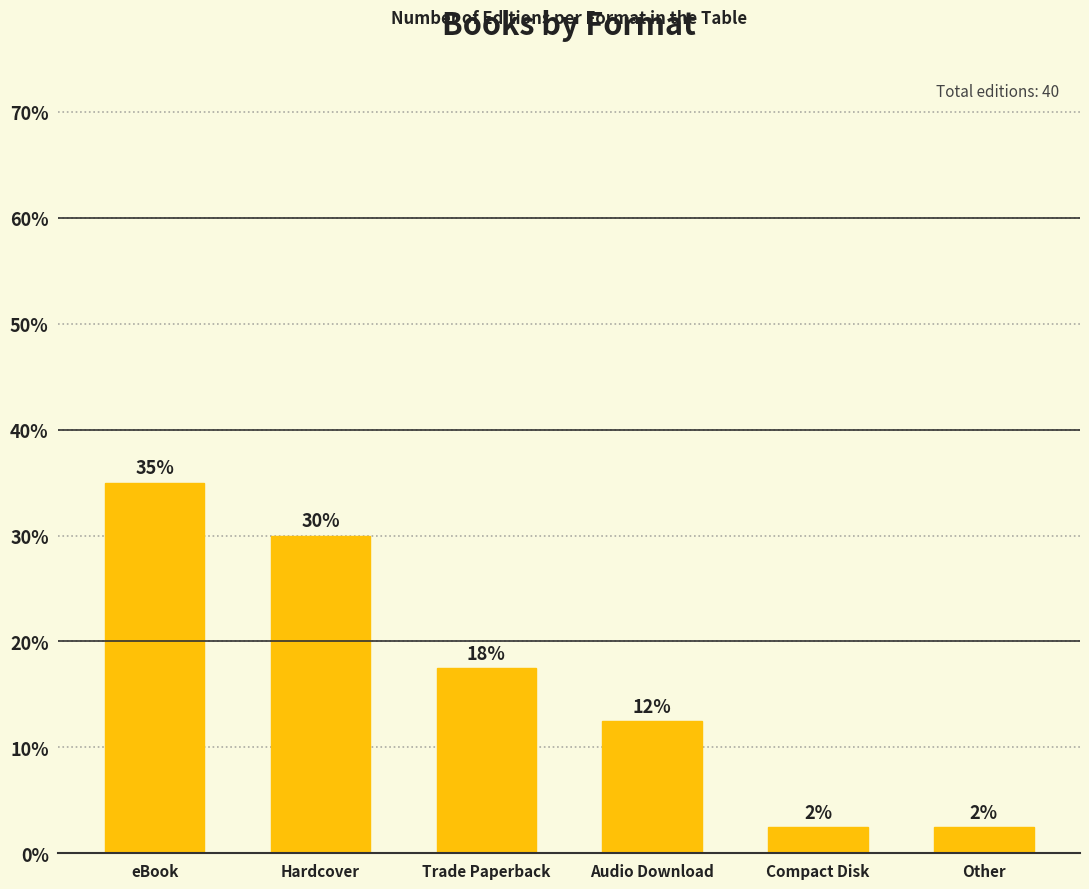

What is the difference between the values at Trade Paperback and Hardcover?

12.5